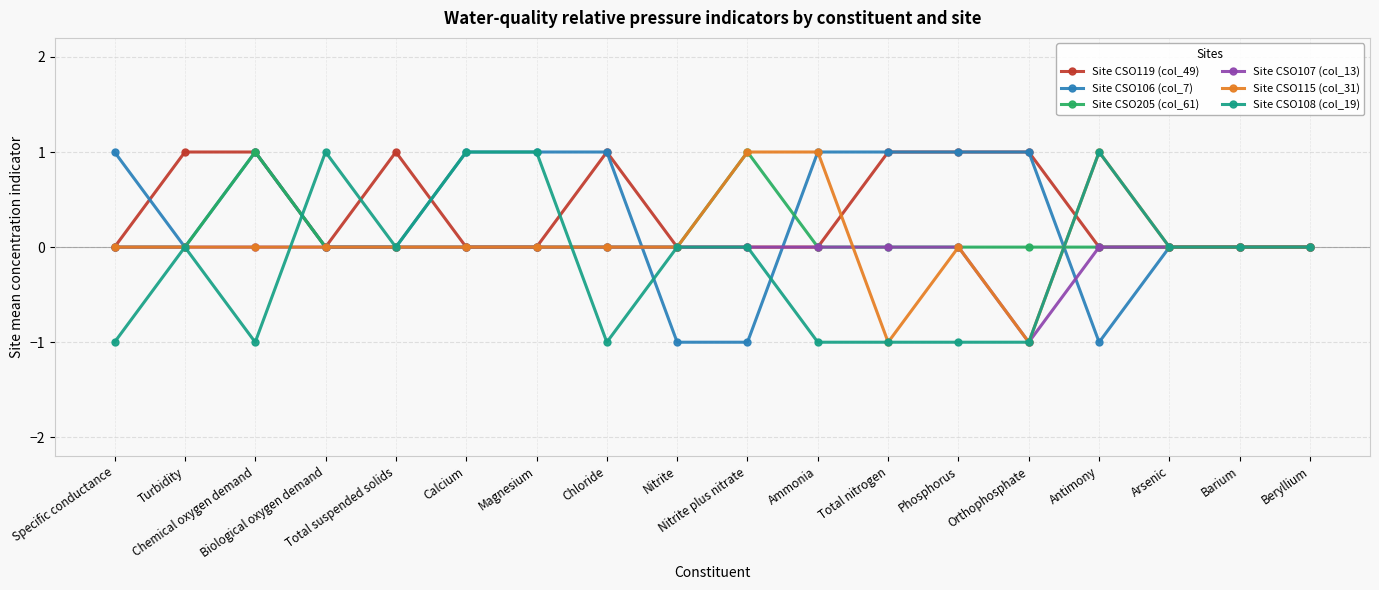

At which category is the sum across all series the highest?

Chemical oxygen demand